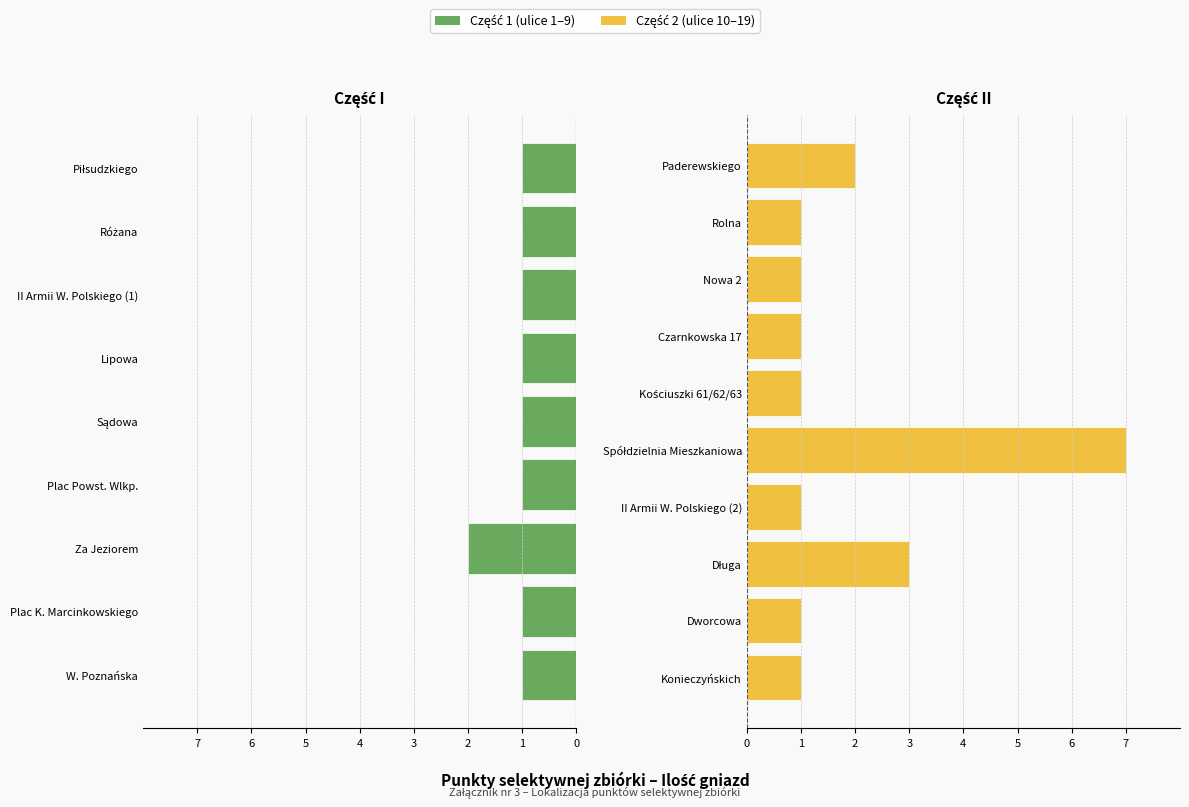

What is the sum of the values at II Armii W. Polskiego (2) and Różana?

2